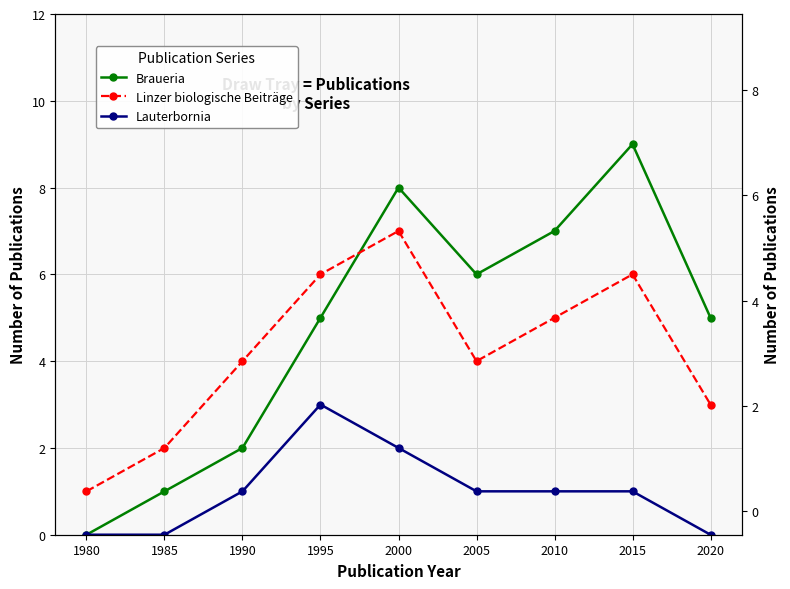

Count the number of categories in the chart.

9